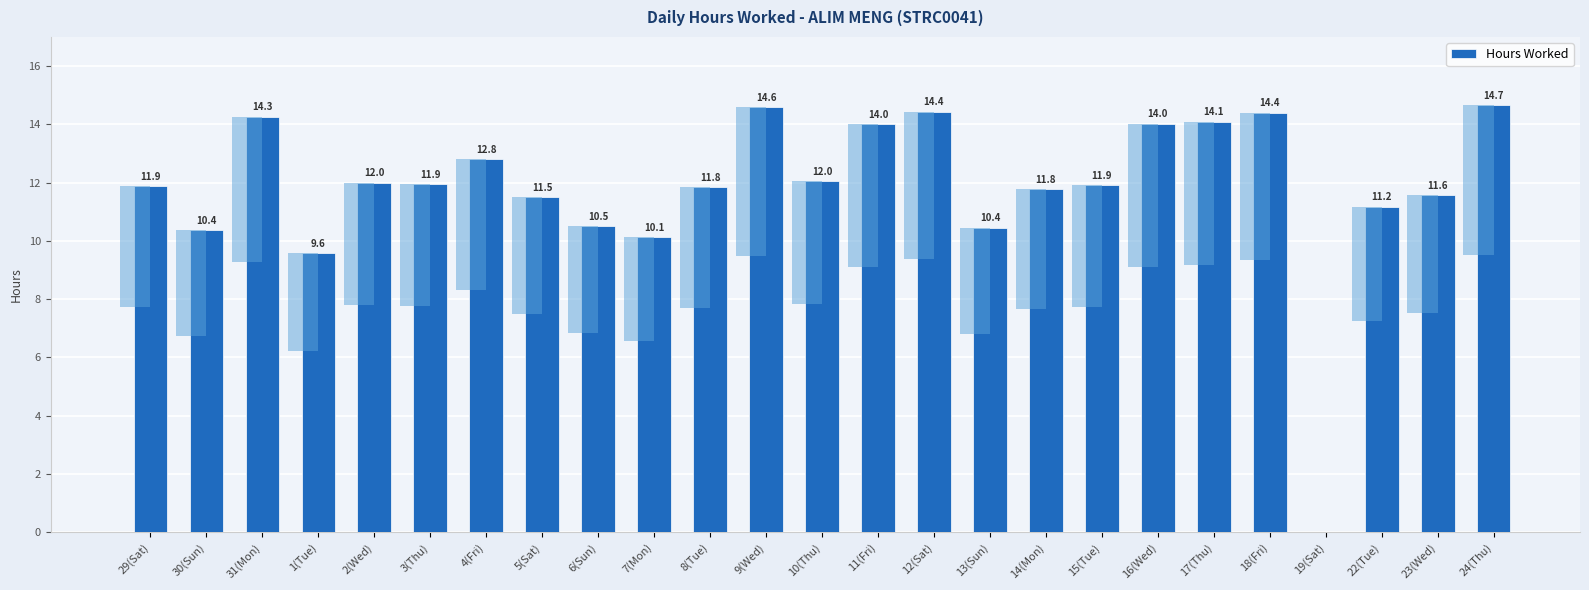

Reading left to right, transcribe all the data shown in this chart.

11.9	10.4	14.3	9.6	12.0	11.9	12.8	11.5	10.5	10.1	11.8	14.6	12.0	14.0	14.4	10.4	11.8	11.9	14.0	14.1	14.4	0.0	11.2	11.6	14.7